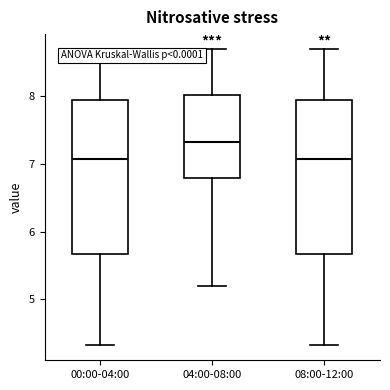

Reading left to right, read every box against the y-axis: the position of its median line, the range the box covers, and the ends of its whiskers. The values are not printed on the chart, so give them approximately, as read against the axis.

00:00-04:00: median 7.1, box 5.7 to 7.9, whiskers 4.3 to 8.7
04:00-08:00: median 7.3, box 6.8 to 8.0, whiskers 5.2 to 8.7
08:00-12:00: median 7.1, box 5.7 to 7.9, whiskers 4.3 to 8.7